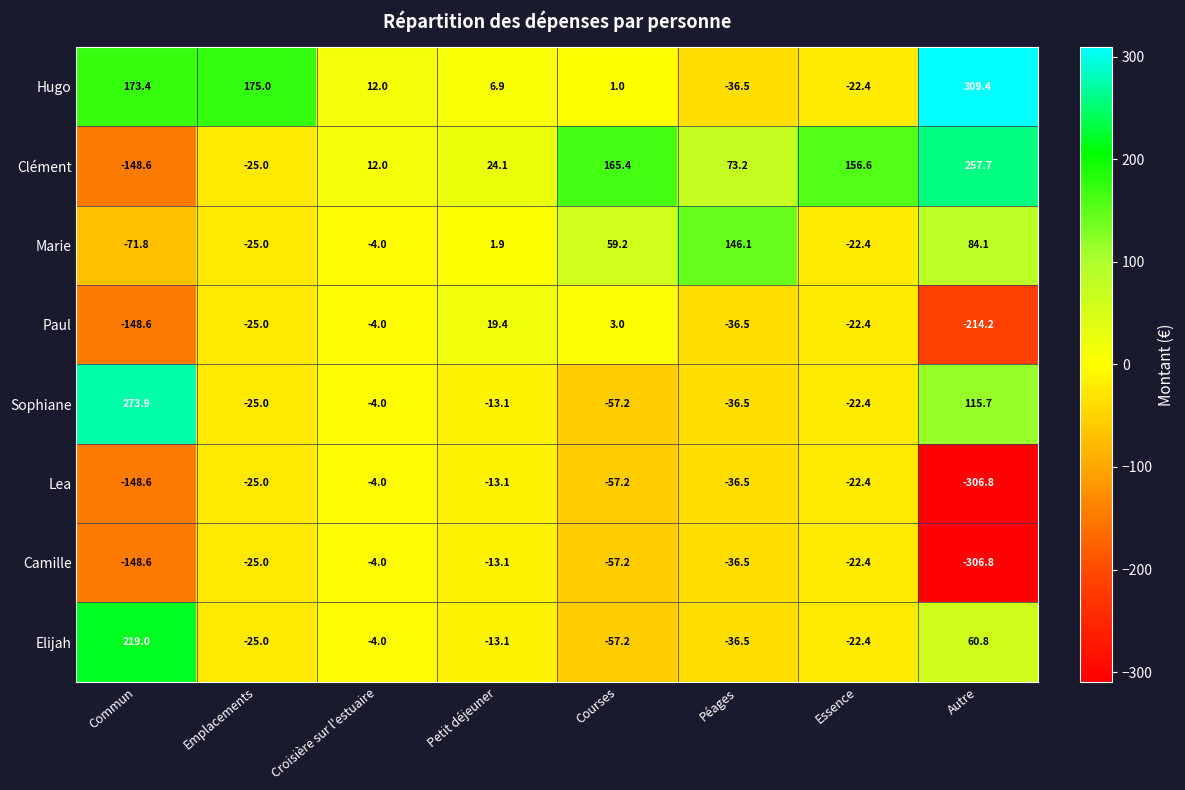

Which series has the widest spread of values?

Clément